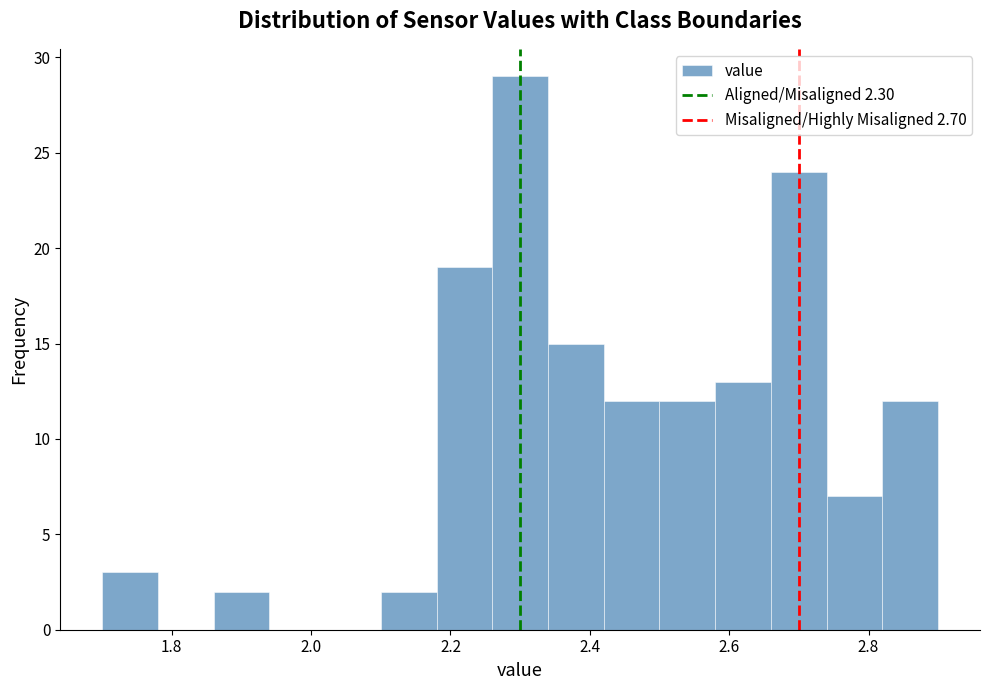

Which range on the x-axis has the tallest bar?

2.26 to 2.34